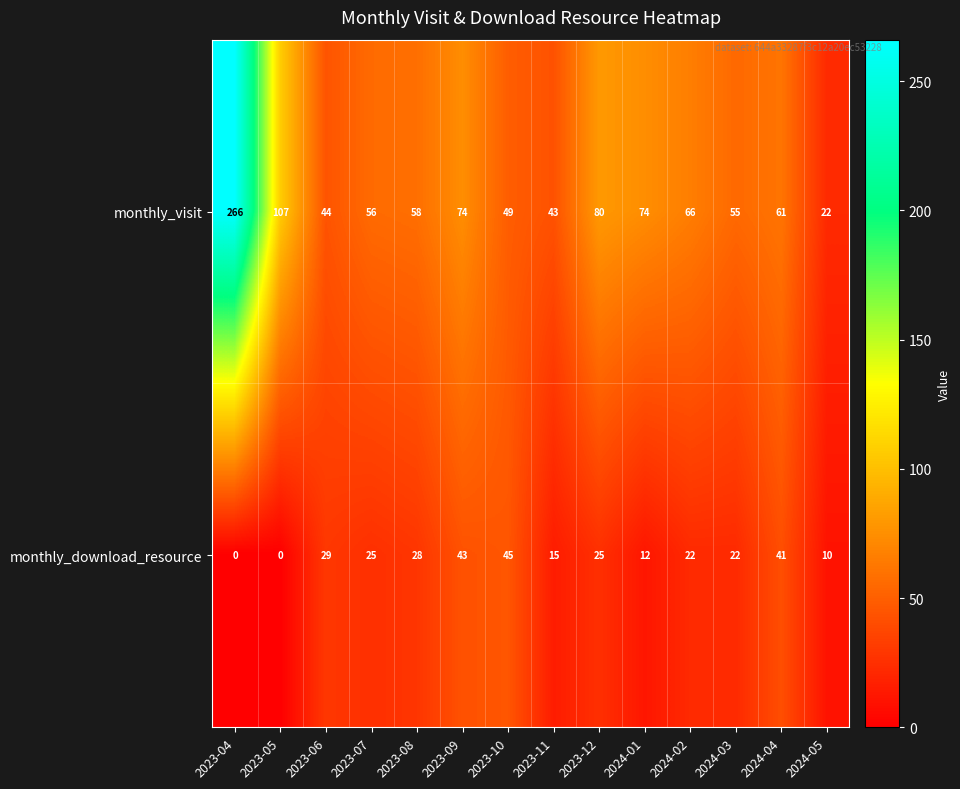

What is the difference between the second highest and second lowest values in the monthly_download_resource series?

43